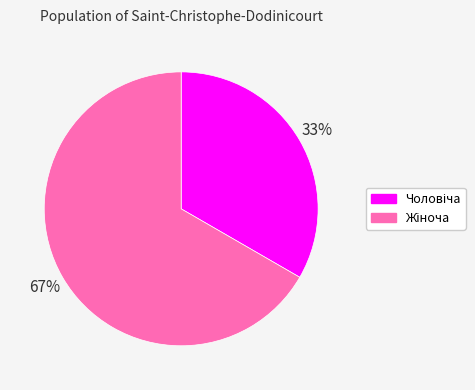

Is there a majority slice in this chart?

Yes